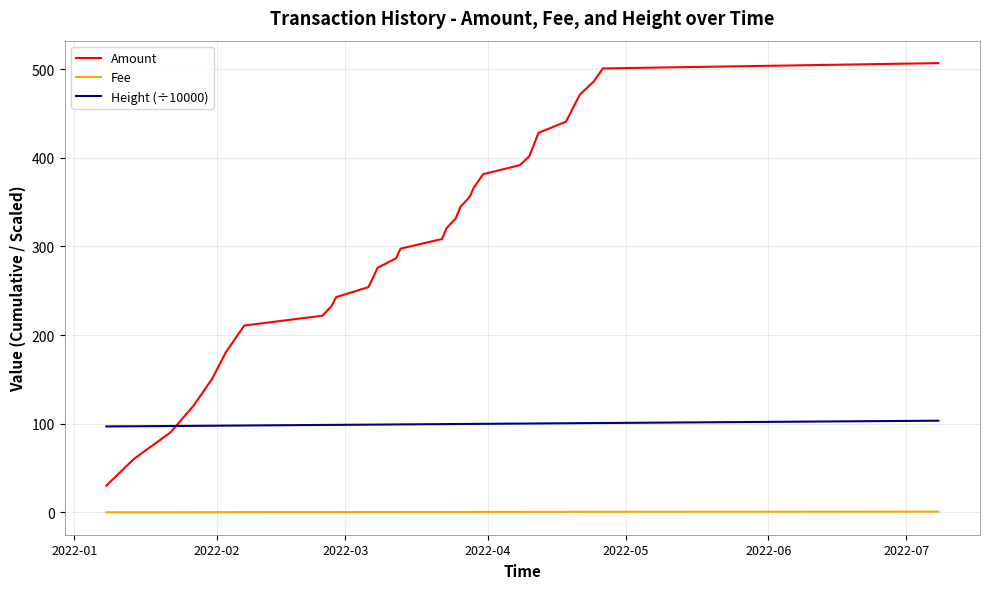

What is the difference between the maximum and minimum values in the Amount series?

476.8